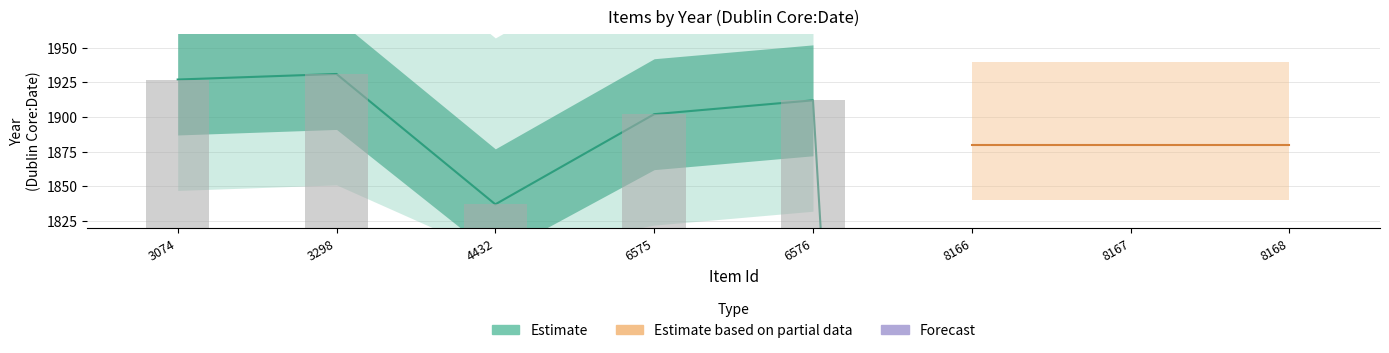

What is the total value across all series at 4432?

1837